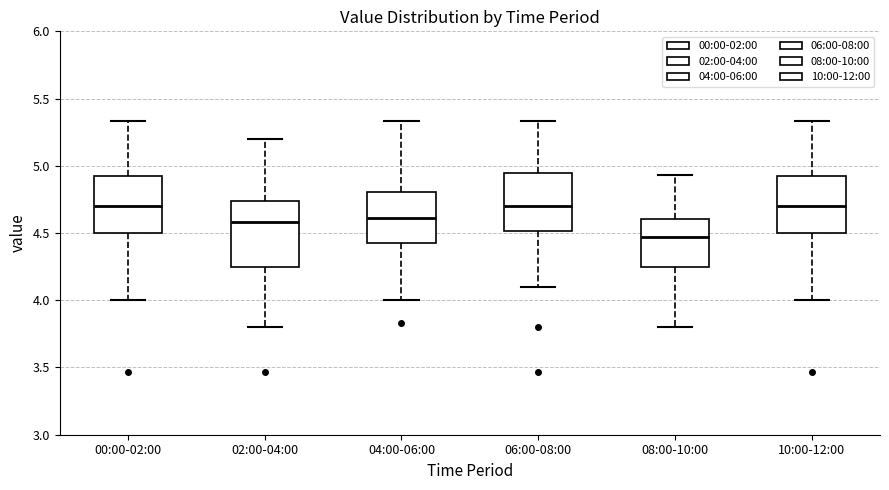

Which box is the tallest, from its lower edge to its upper edge?

02:00-04:00